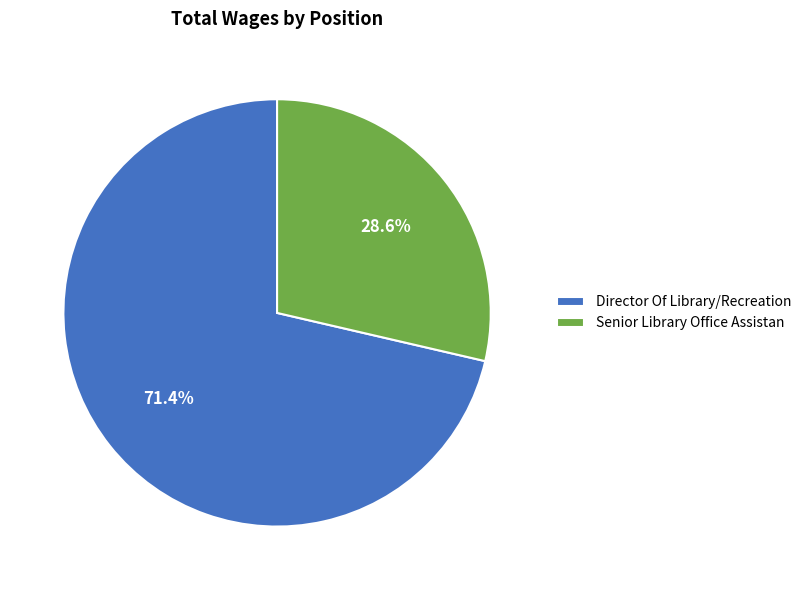

To the nearest percent, what is the difference between the largest and smallest slice percentages?

43%